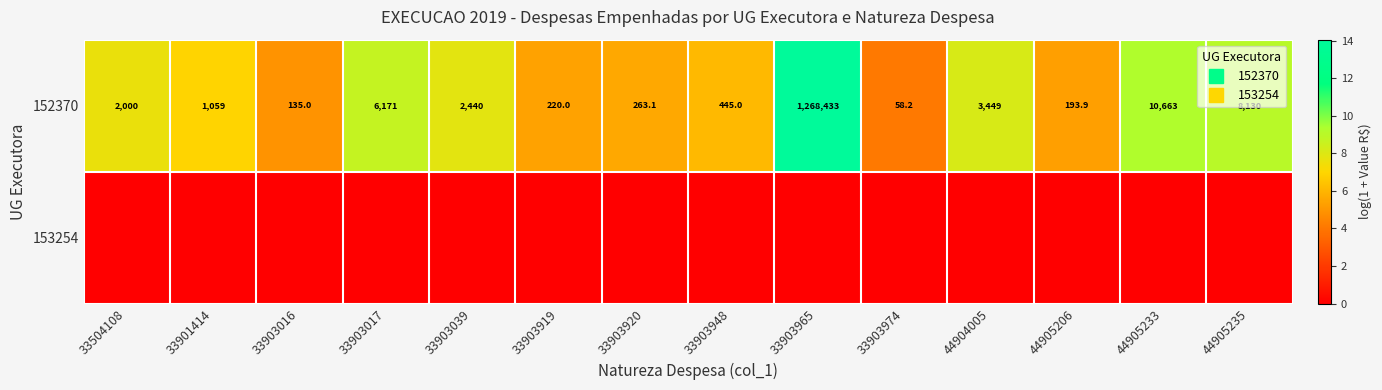

How many distinct data groups are displayed?

2